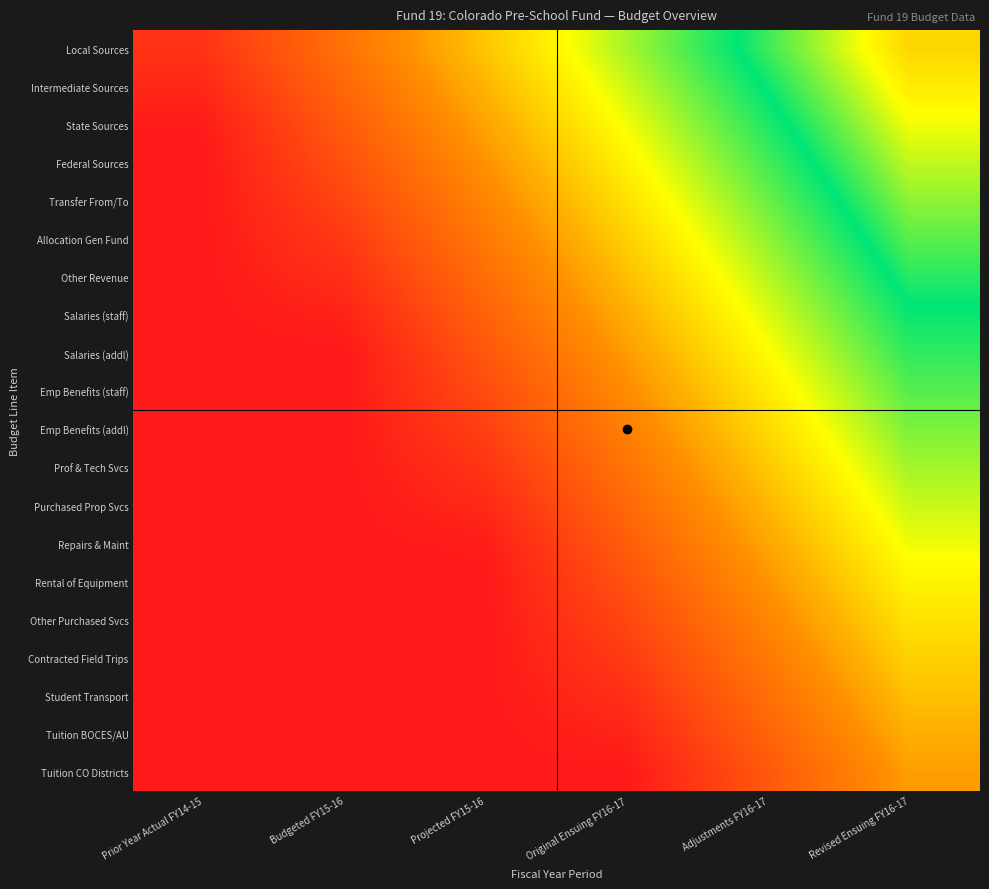

What is the maximum value shown in the chart?

0.9